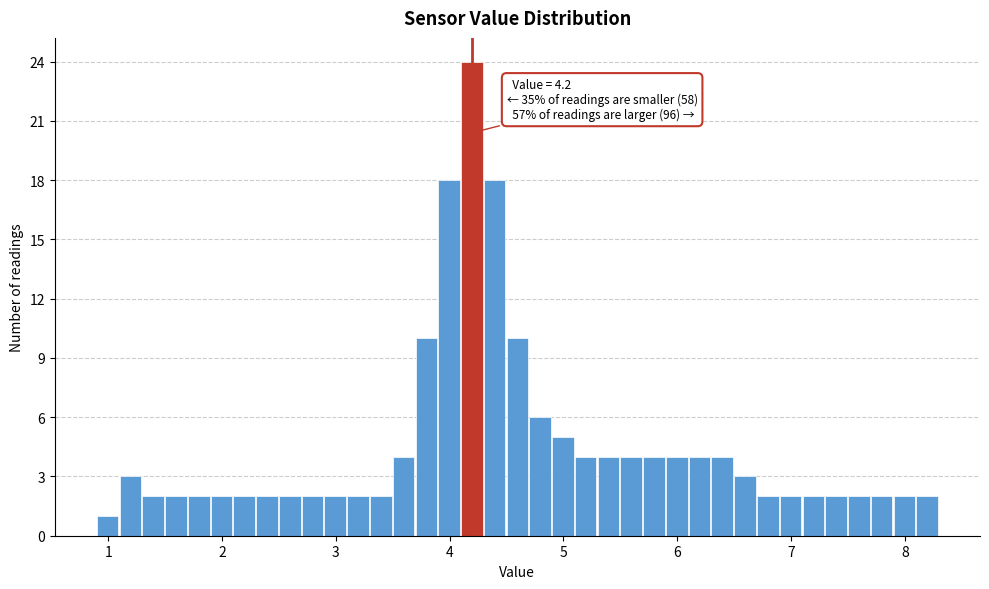

Around what value on the x-axis is the tallest bar? Give the approximate position of its centre, as read against the axis.

4.2